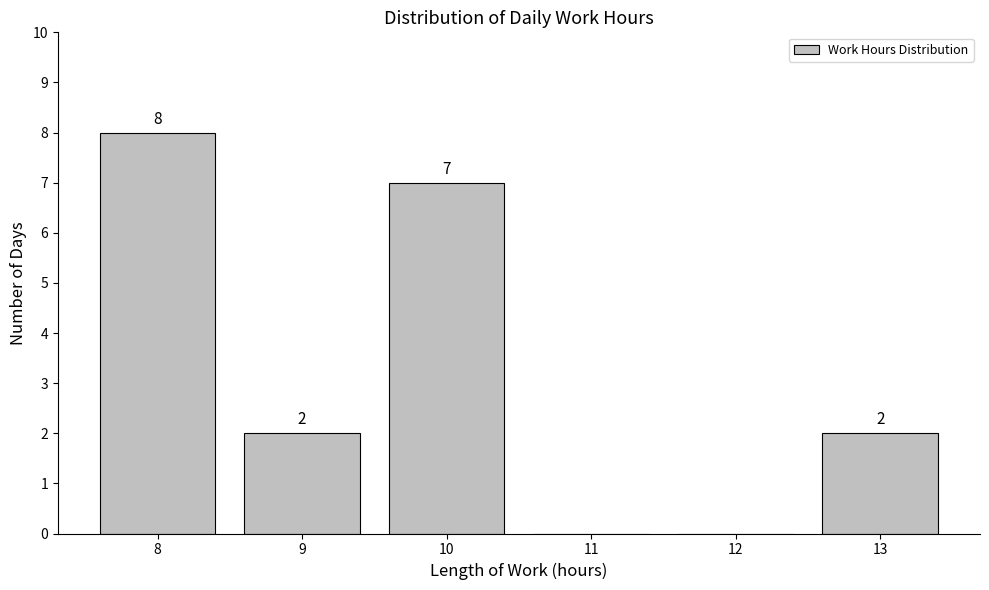

Reading right to left, transcribe all the data shown in this chart.

13=2	12=0	11=0	10=7	9=2	8=8